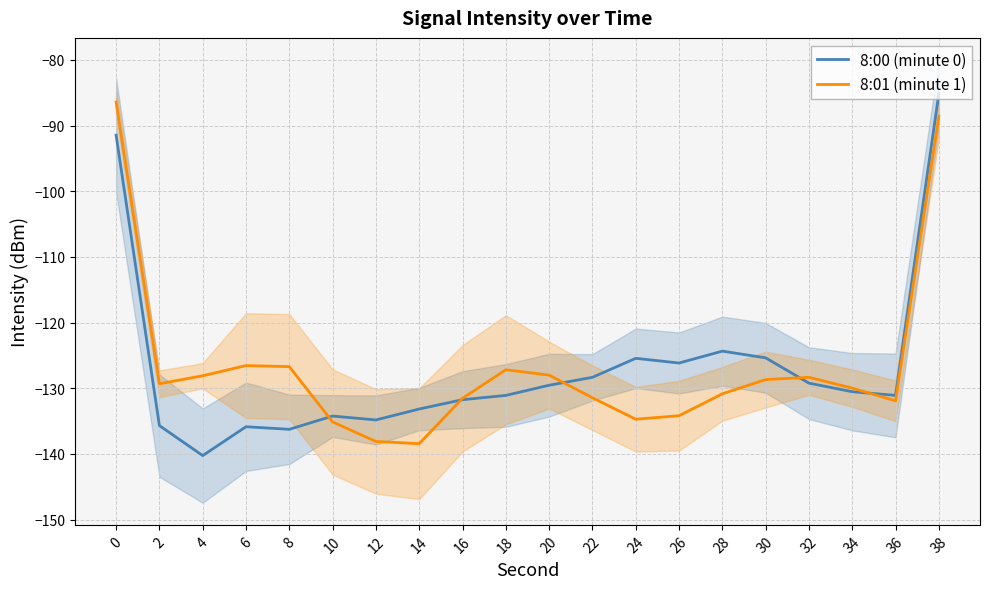

True or false: 8:01 (minute 1) has more than 2 interior local peaks.

True